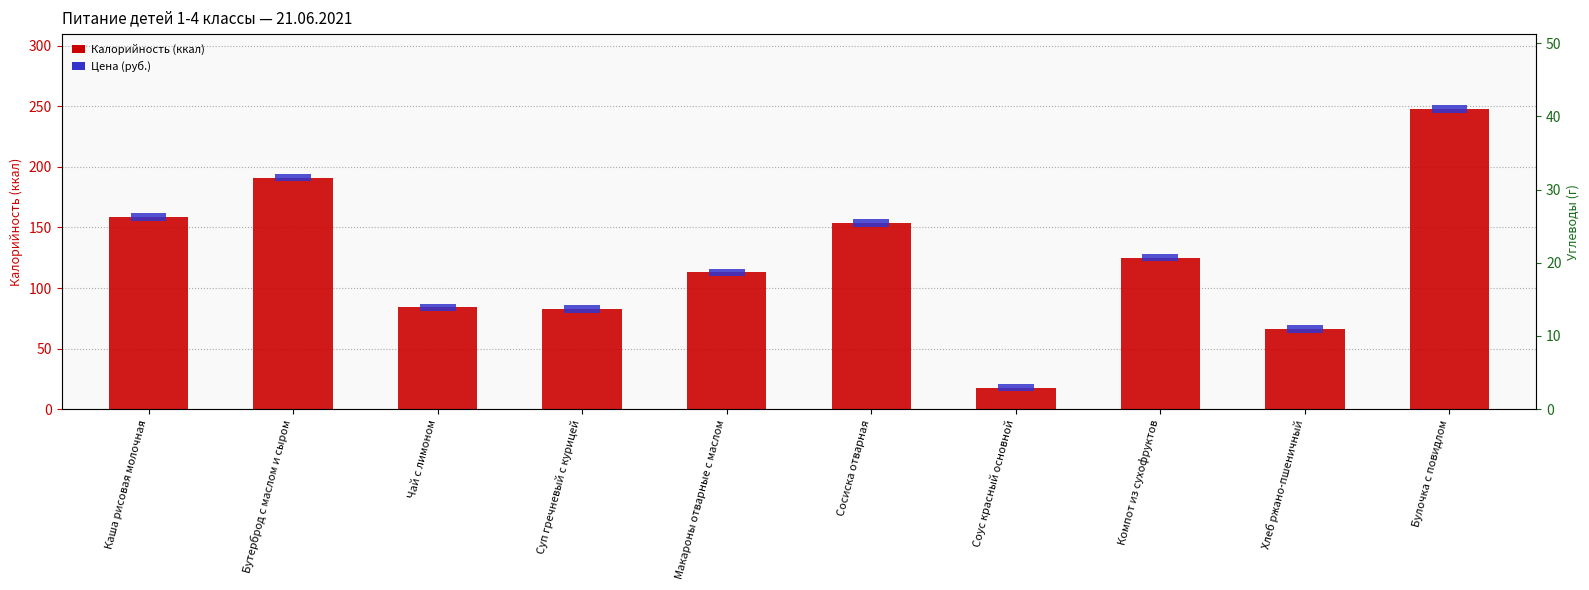

Is it true that Калорийность (ккал) equals 153.6 at Сосиска отварная?

True